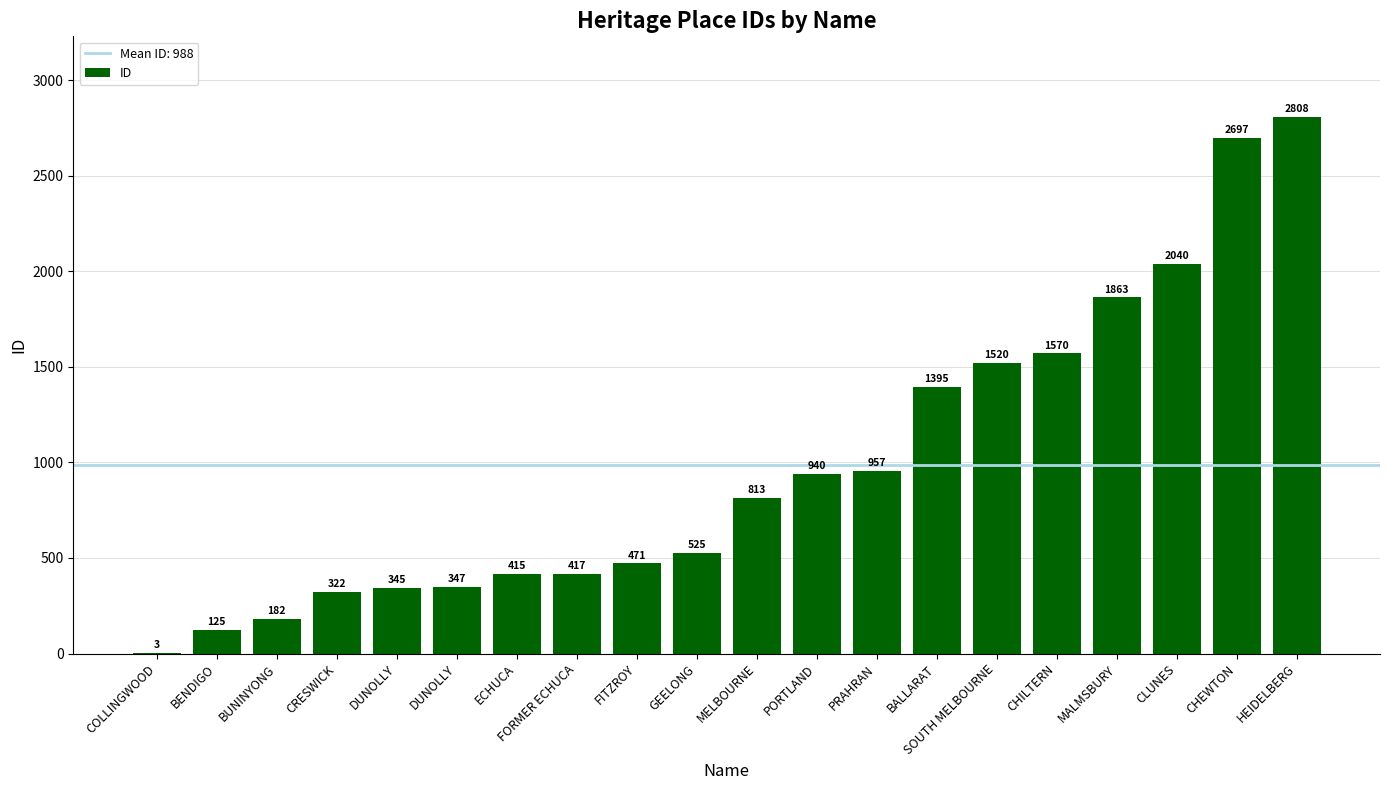

Reading right to left, what are all the values shown in this chart?

HEIDELBERG=2808	CHEWTON=2697	CLUNES=2040	MALMSBURY=1863	CHILTERN=1570	SOUTH MELBOURNE=1520	BALLARAT=1395	PRAHRAN=957	PORTLAND=940	MELBOURNE=813	GEELONG=525	FITZROY=471	FORMER ECHUCA=417	ECHUCA=415	DUNOLLY=347	DUNOLLY=345	CRESWICK=322	BUNINYONG=182	BENDIGO=125	COLLINGWOOD=3